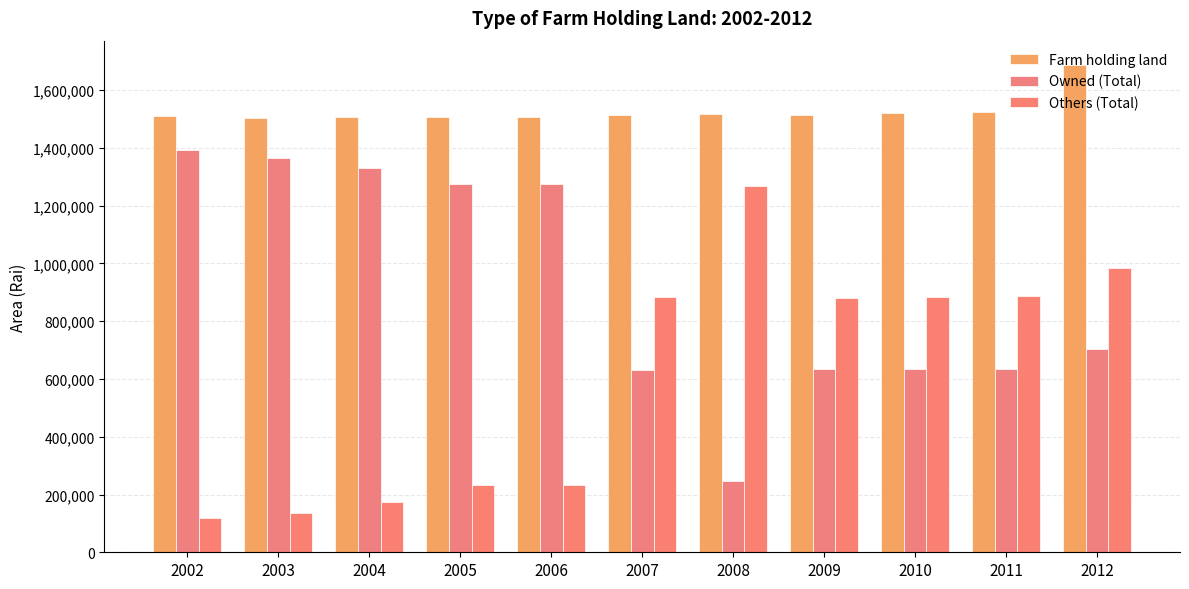

Does the chart contain stacked bars?

No